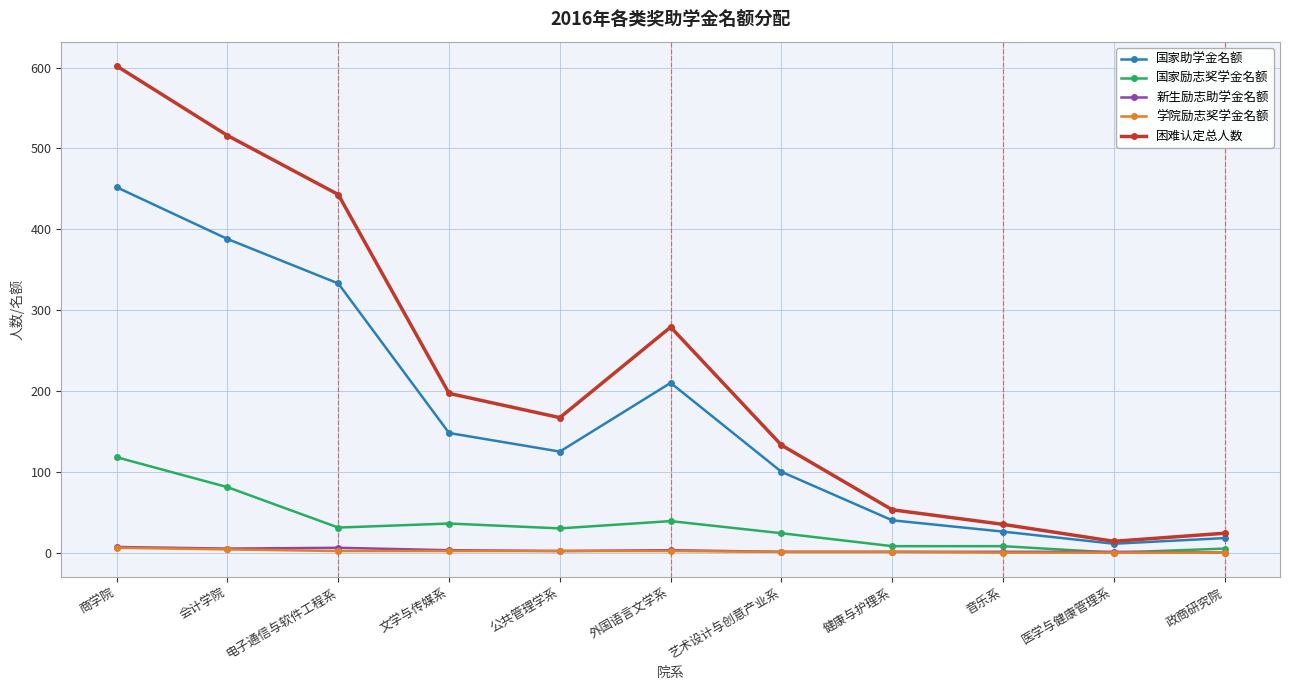

Which series has the largest total across all categories?

困难认定总人数